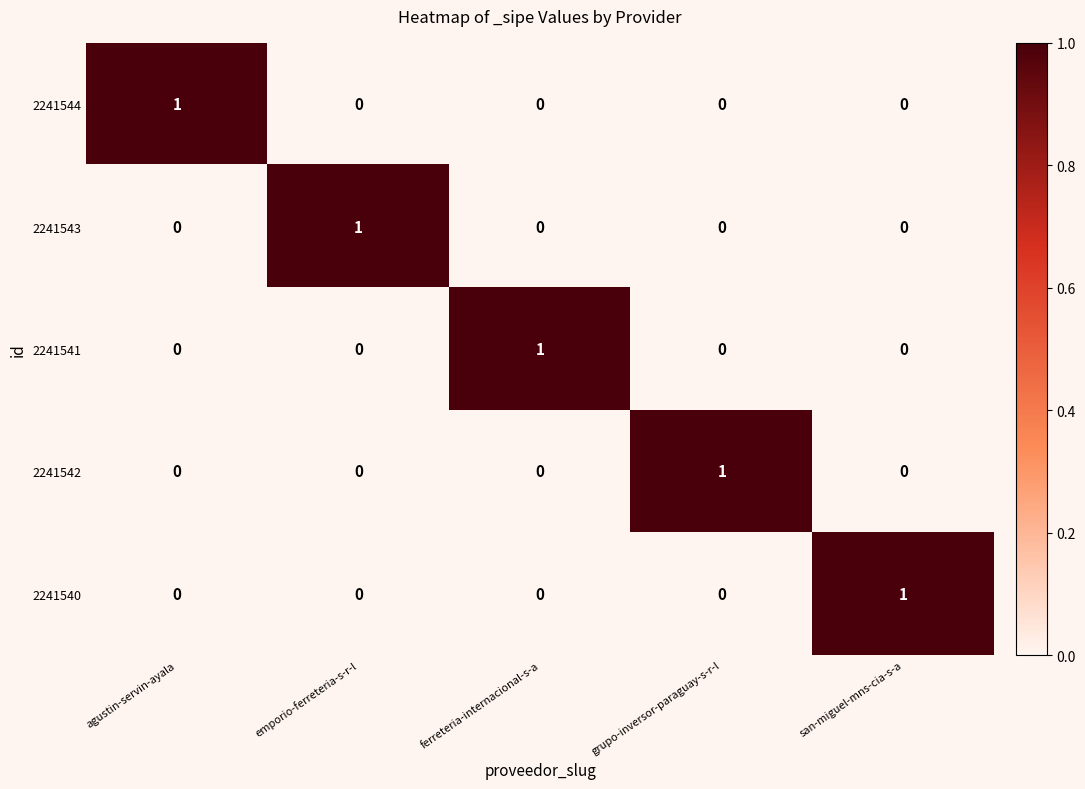

At which label does 2241543 reach its peak?

emporio-ferreteria-s-r-l